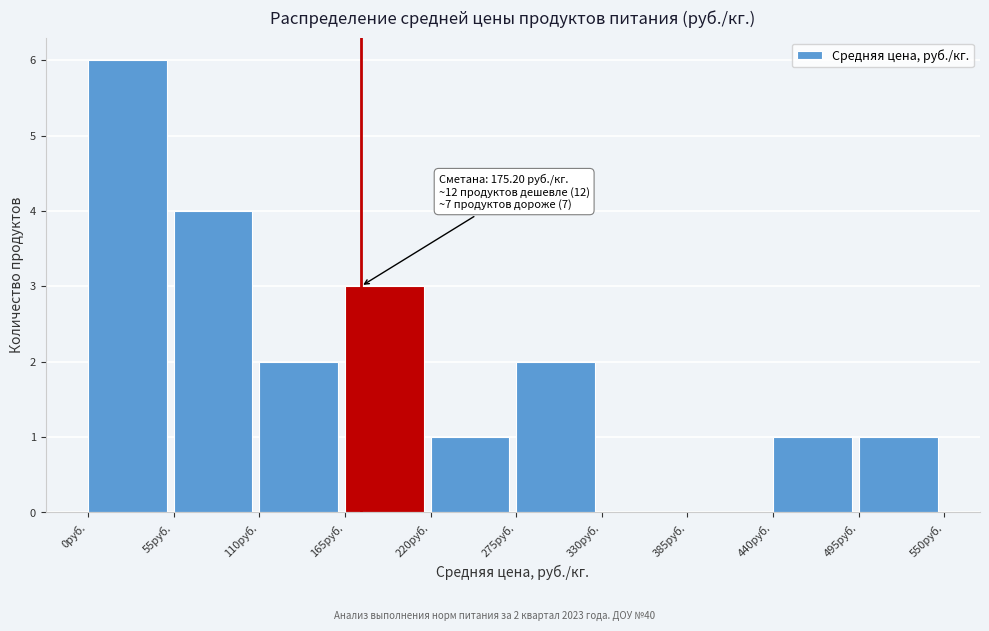

Which range on the x-axis has the tallest bar?

0 to 55